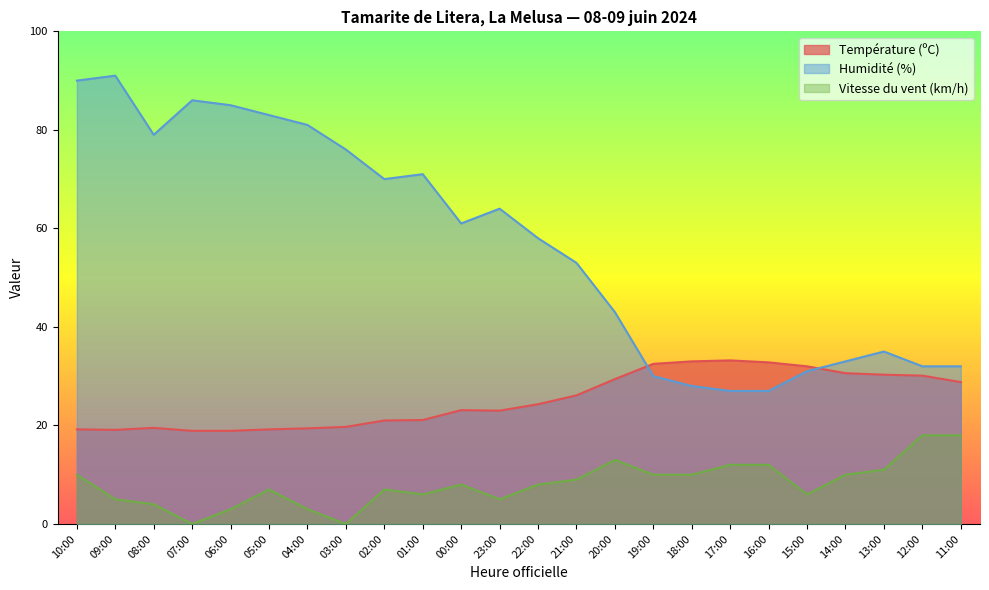

Which series has the largest range (max minus min)?

Humidité (%)